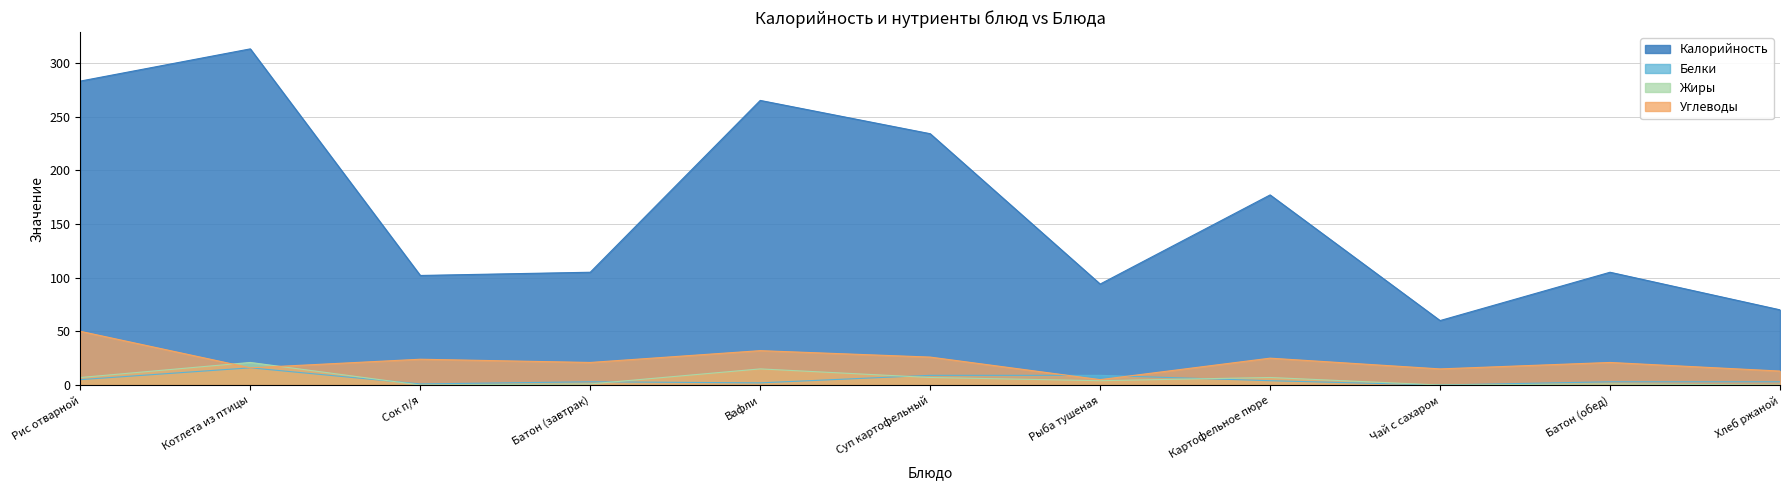

What is the label of the 10th point from the right?

Котлета из птицы